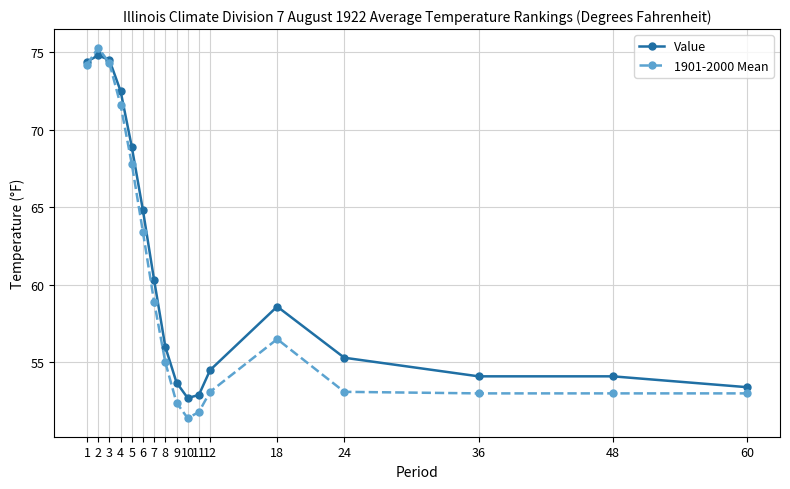

What is the spread (max minus min) of values at 18?

2.1